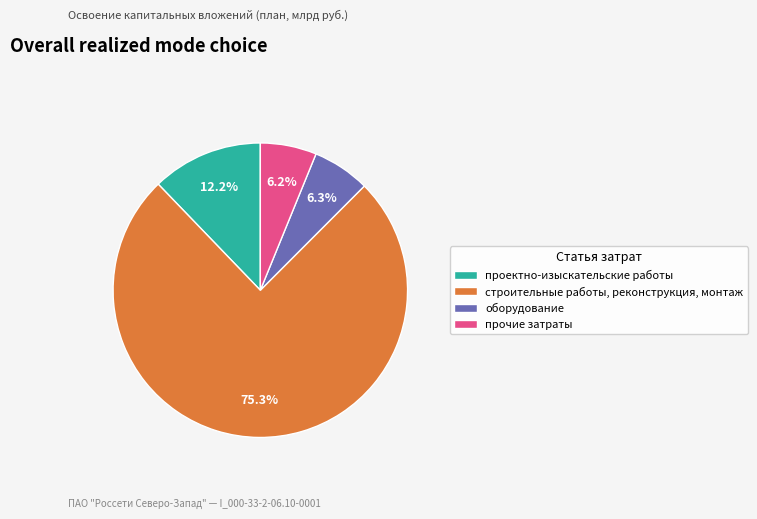

True or false: проектно-изыскательские работы accounts for 12% of the total.

True